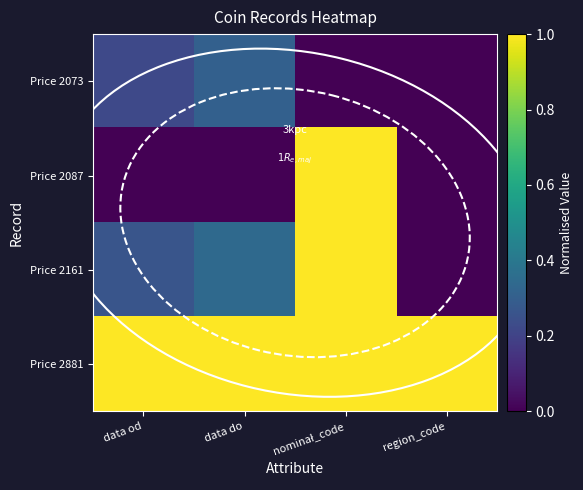

What is the total value across all series at nominał_code?

3.0